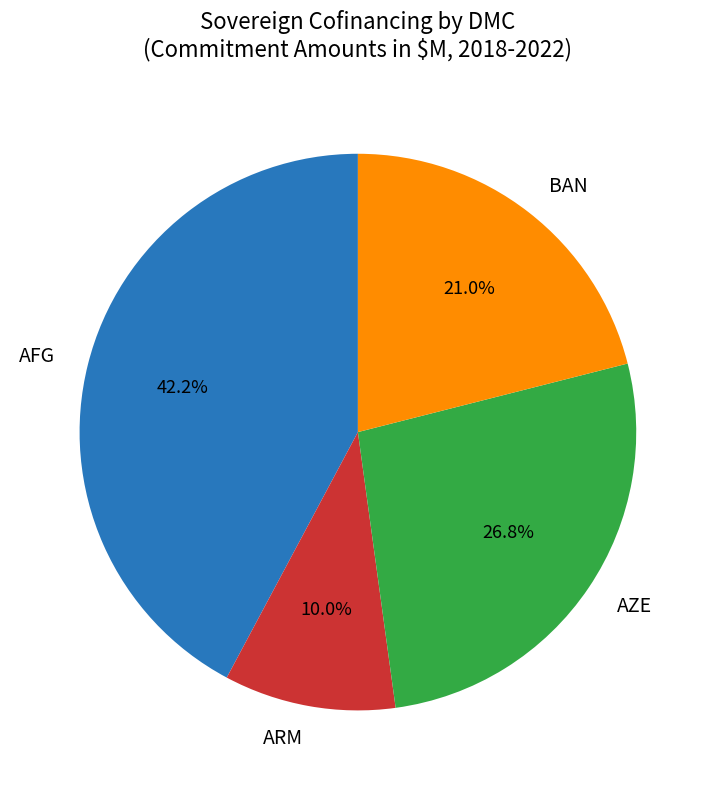

Is there any slice that represents more than half of the pie?

No